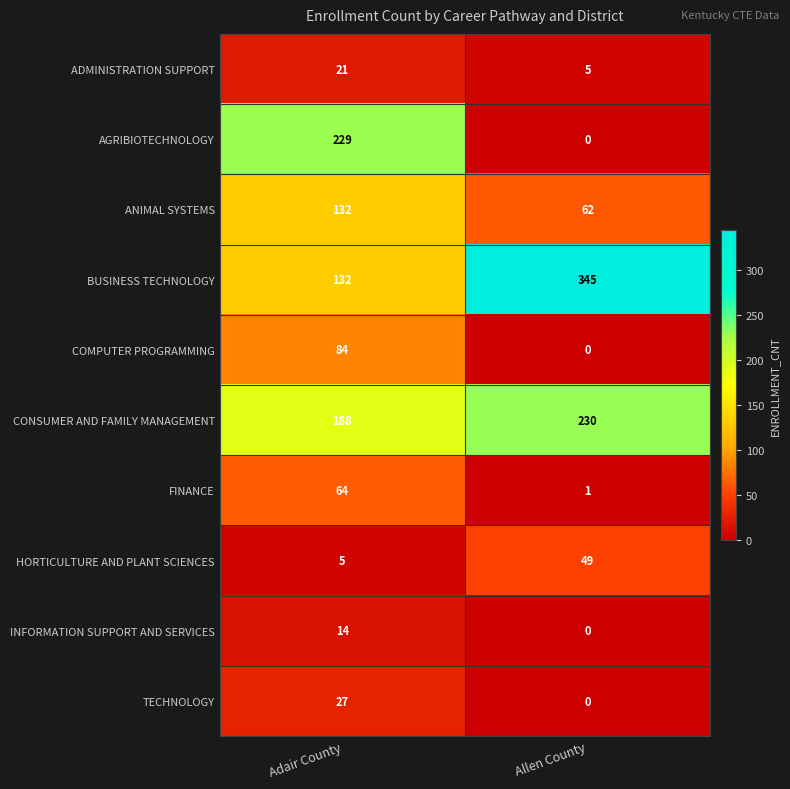

What is the difference between the highest and lowest values at Allen County?

345